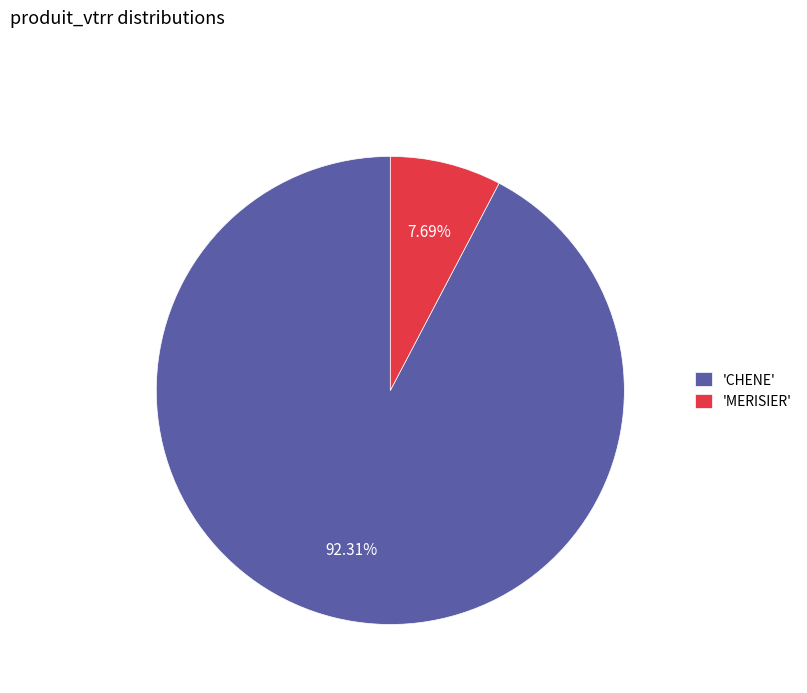

What is the smallest slice in the pie chart?

'MERISIER'